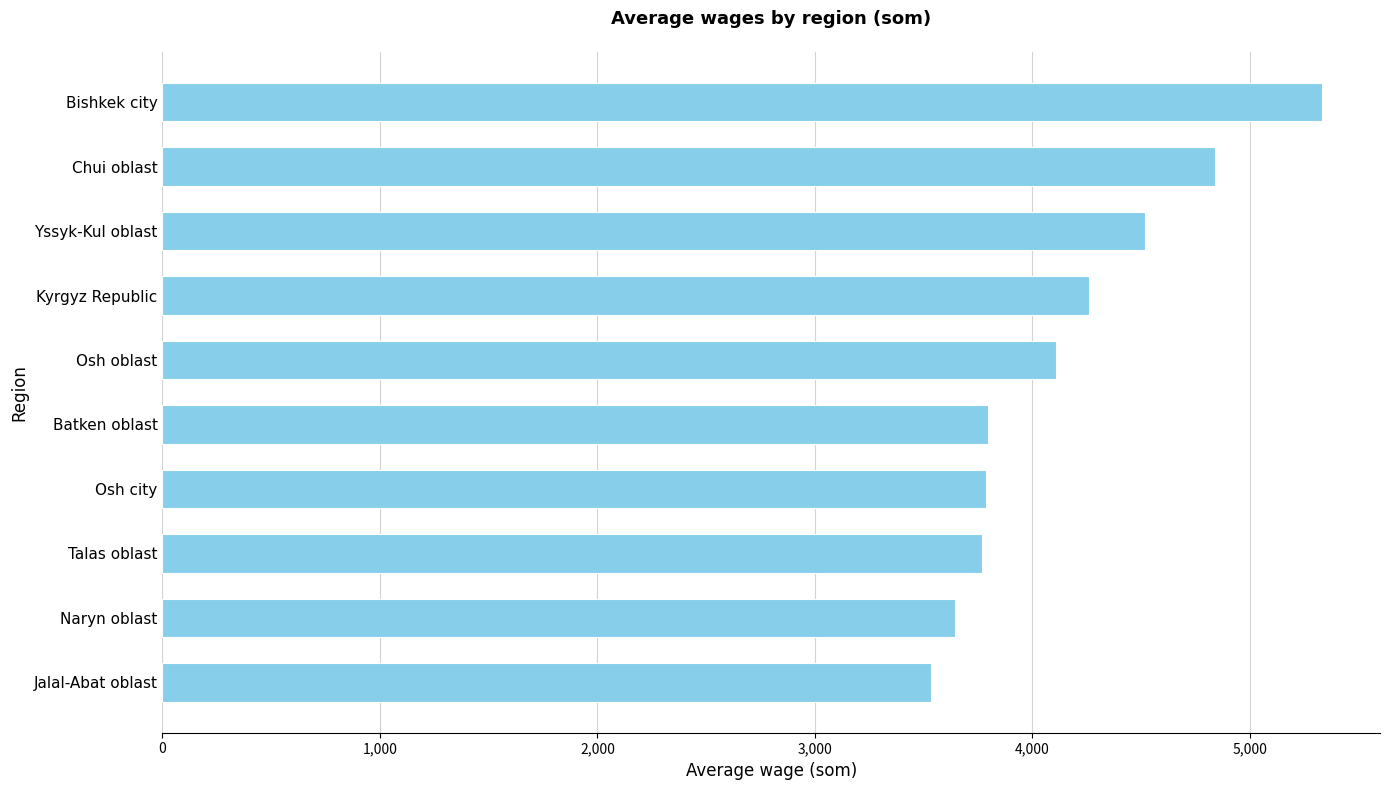

How many values are below 4107?

5